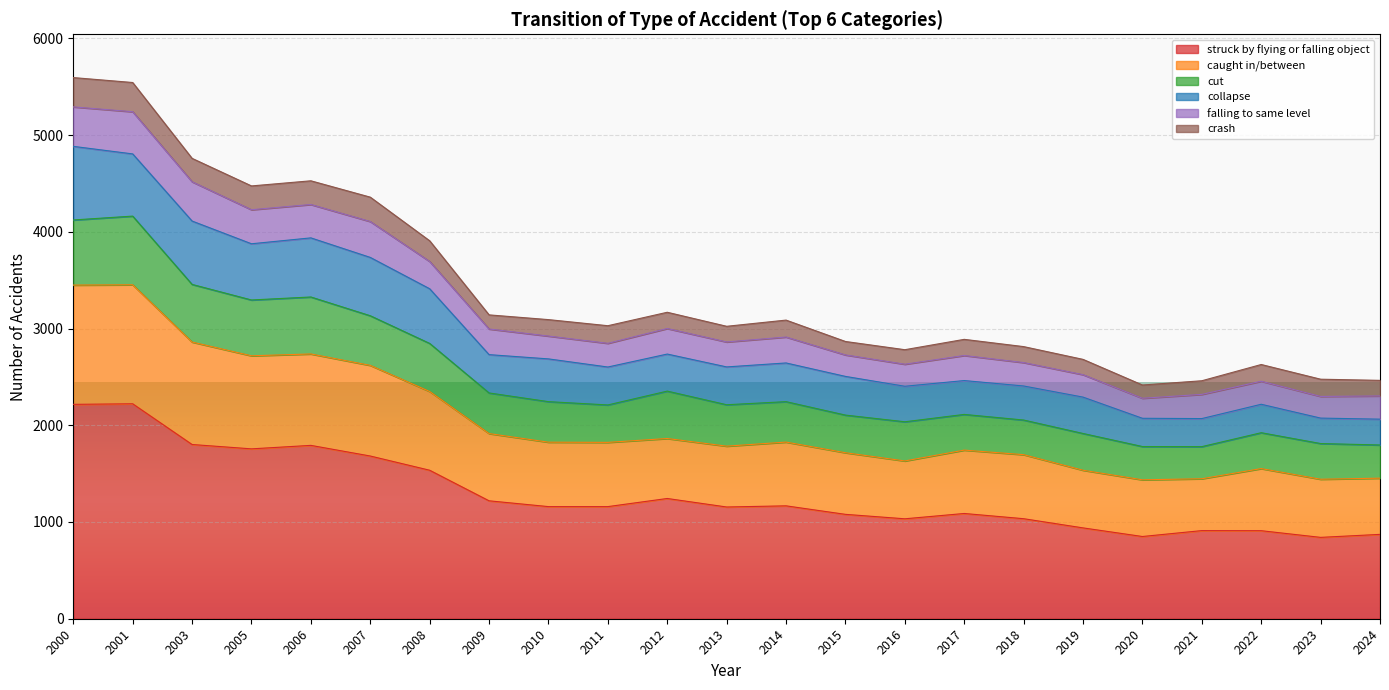

Is it true that struck by flying or falling object equals 1330 at 2022?

False